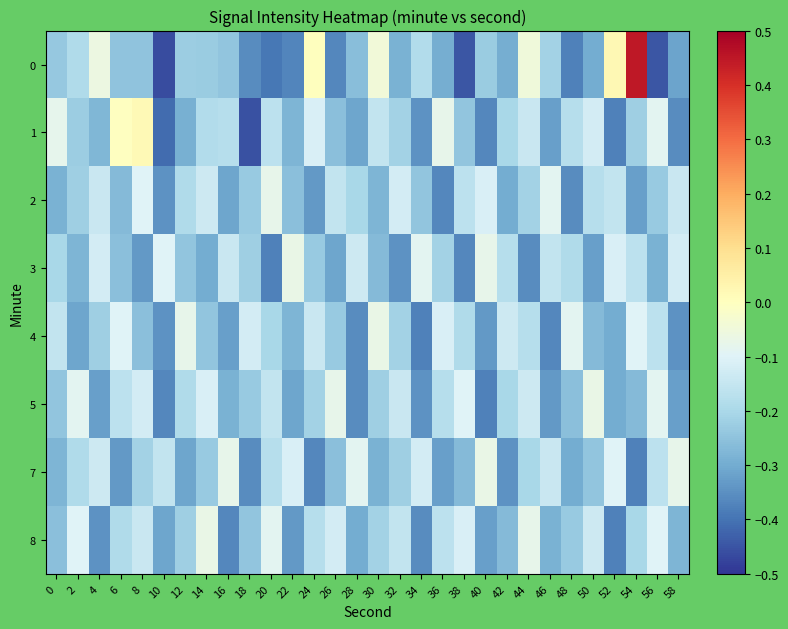

Rank the series by their maximum value, from lowest to highest.

2, 3, 4, 5, 7, 8, 1, 0